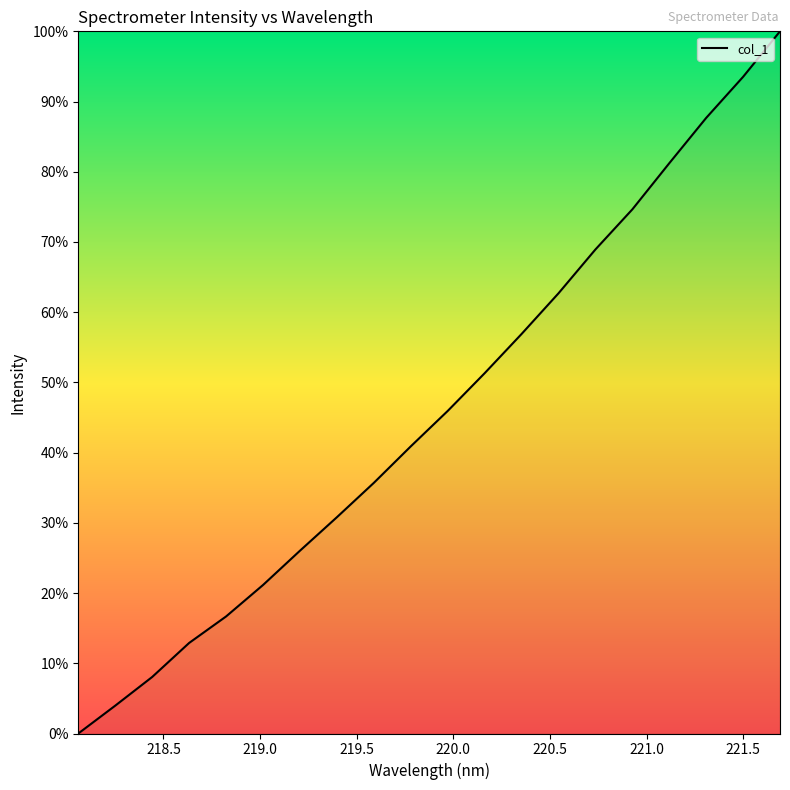

Does the chart have visible grid lines?

No